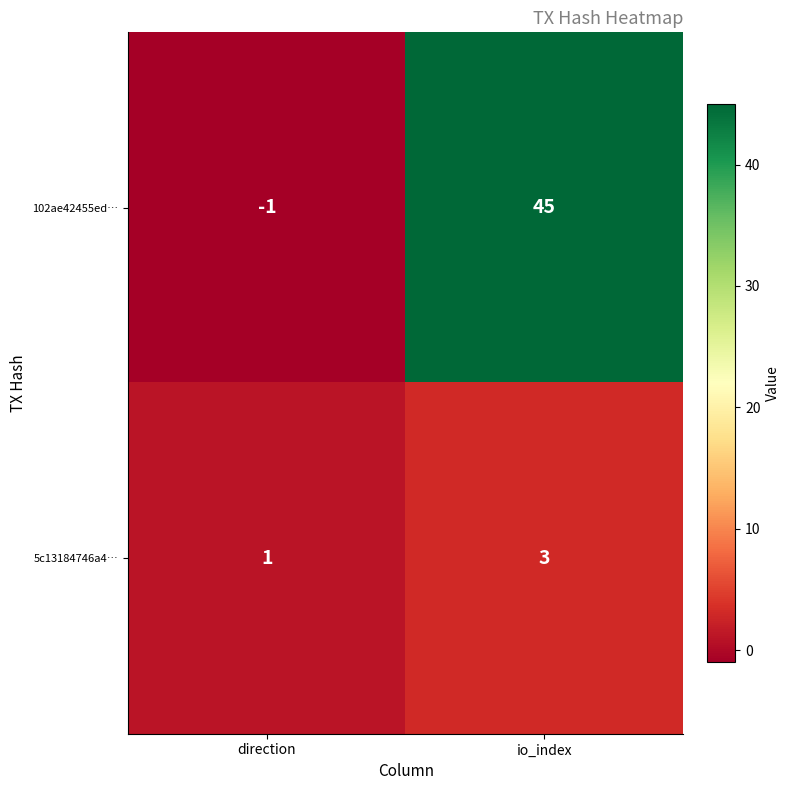

What is the average value of the 102ae42455ed… series?

22